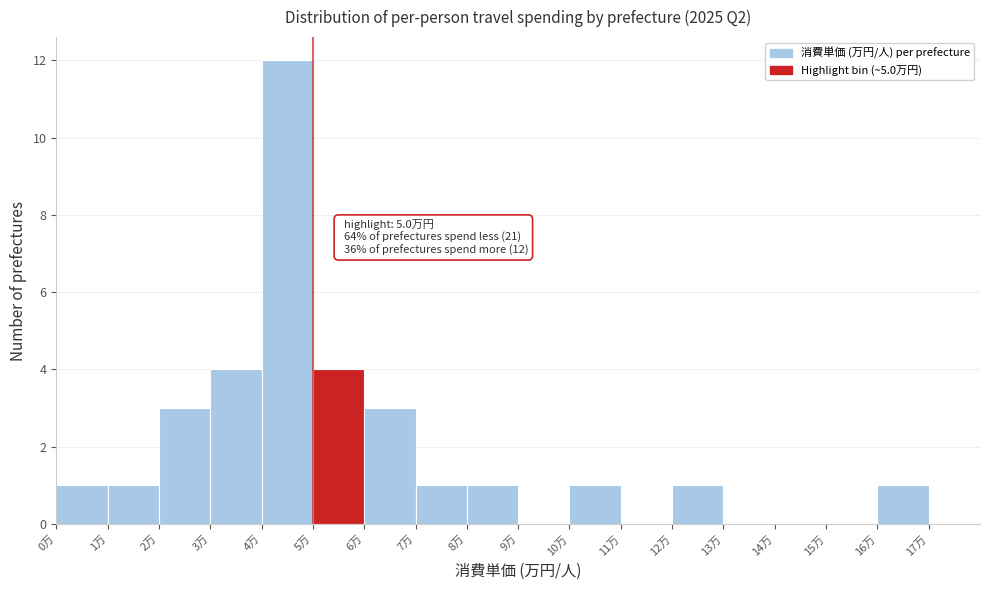

Which range on the x-axis has the tallest bar?

4 to 5